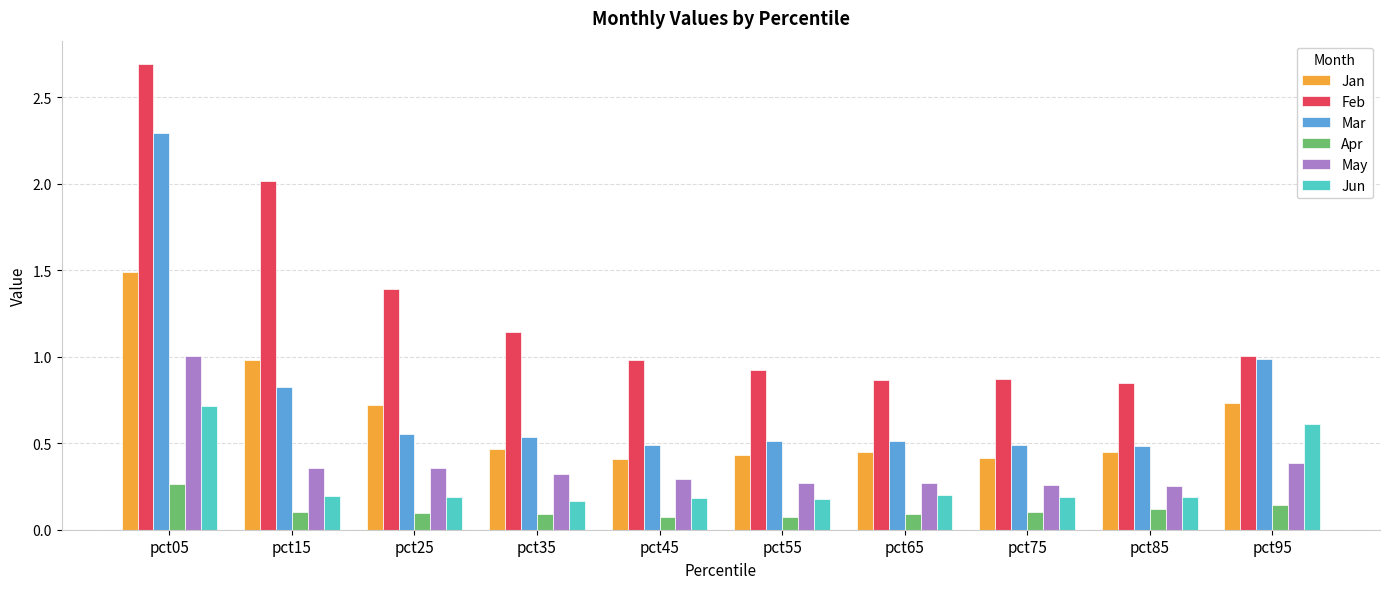

Rank the series at pct05 from lowest to highest value.

Apr, Jun, May, Jan, Mar, Feb